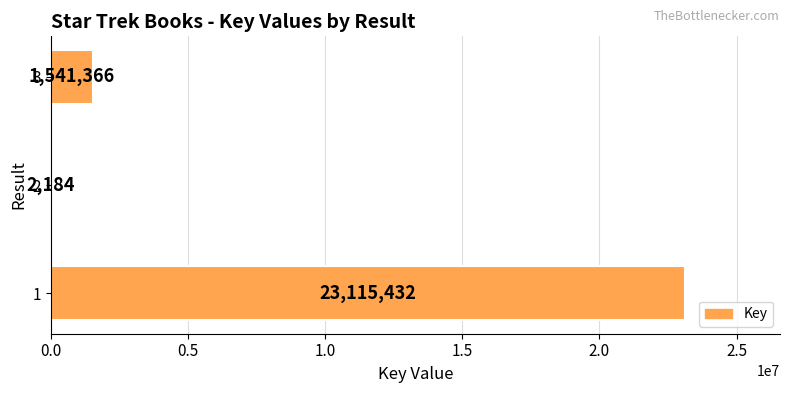

At which label is the value closest to 11558808?

3